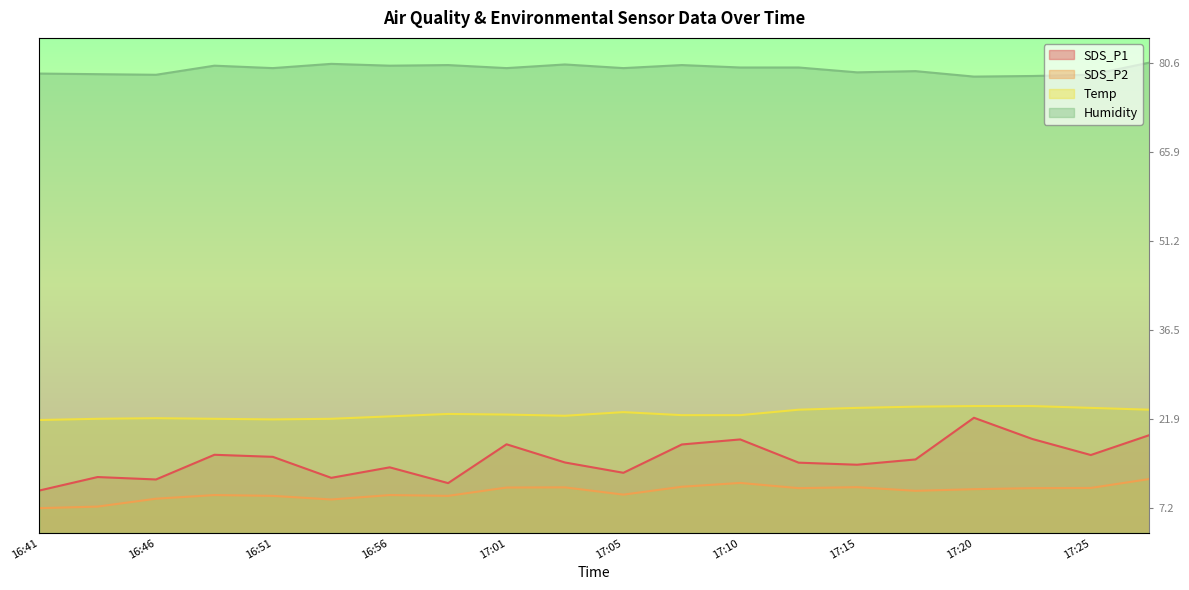

Where does the SDS_P1 series first go above 14?

16:48